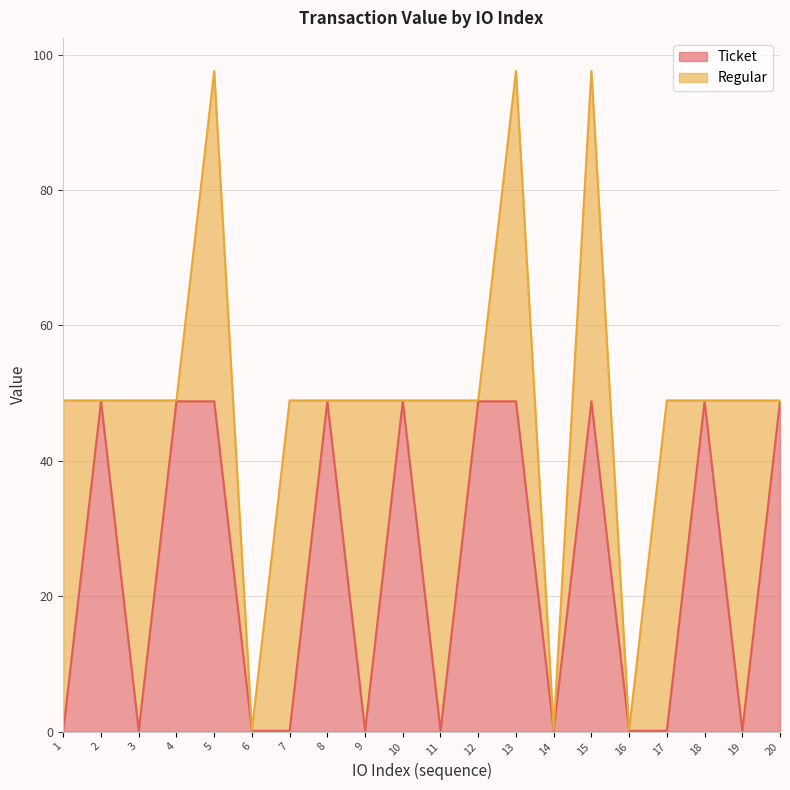

How many data points are above 48?

10